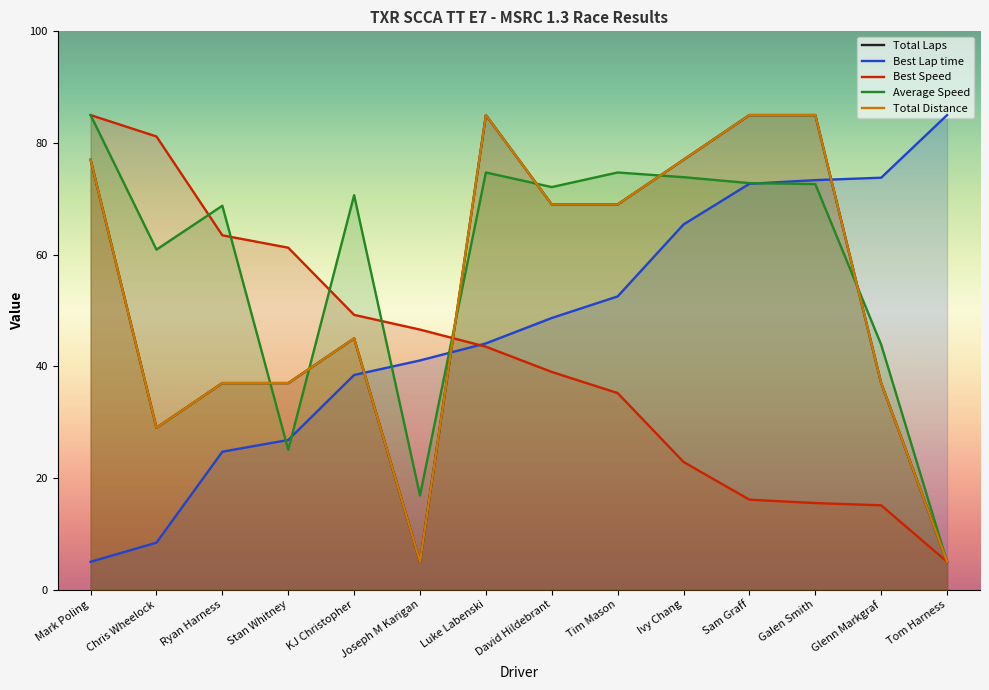

The value of Best Speed at Tim Mason is 24.2. True or false?

False